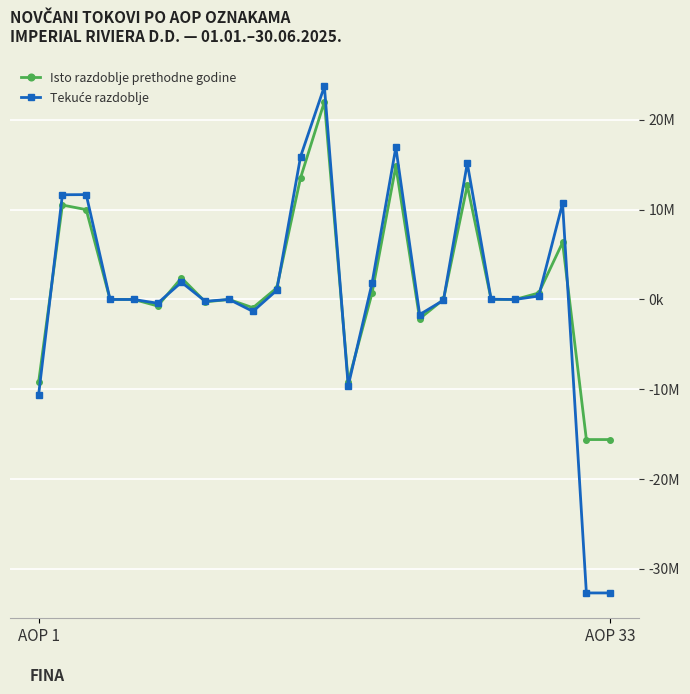

At which category is the sum across all series the highest?

12